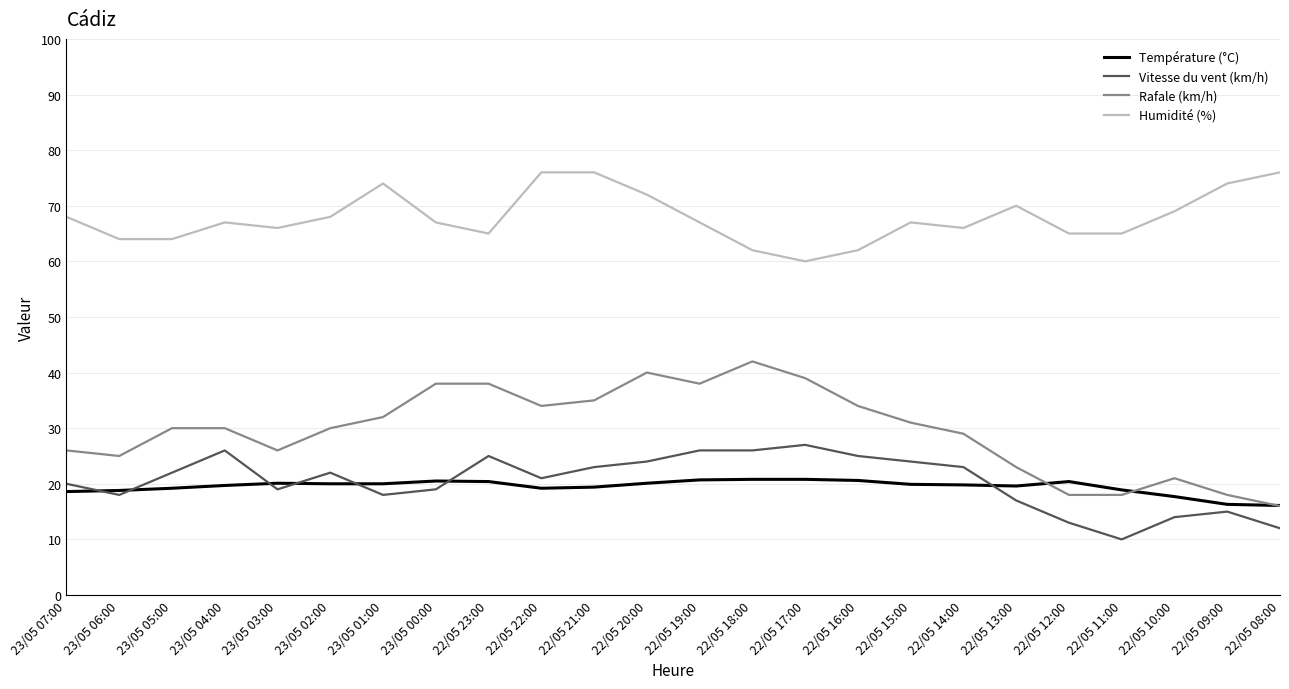

True or false: Température (°C) has a value of 19.7 at 23/05 04:00.

True